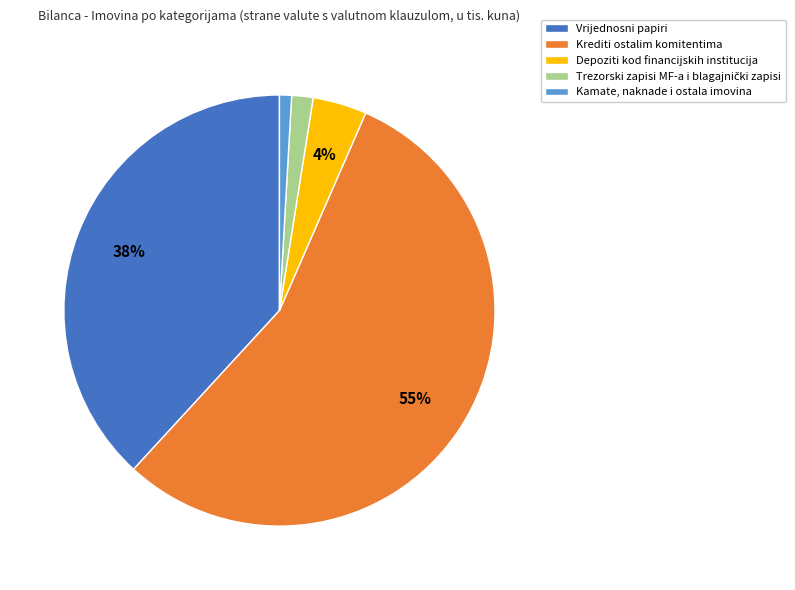

How many slices are in this pie chart?

5